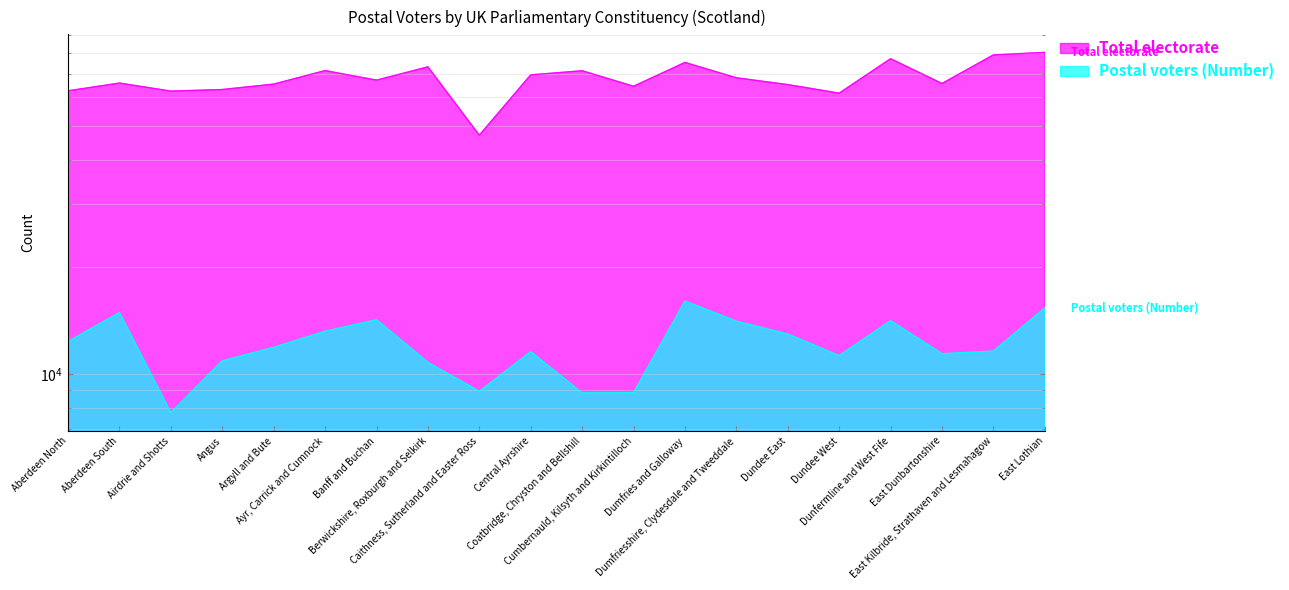

What is the greatest value displayed?

80340